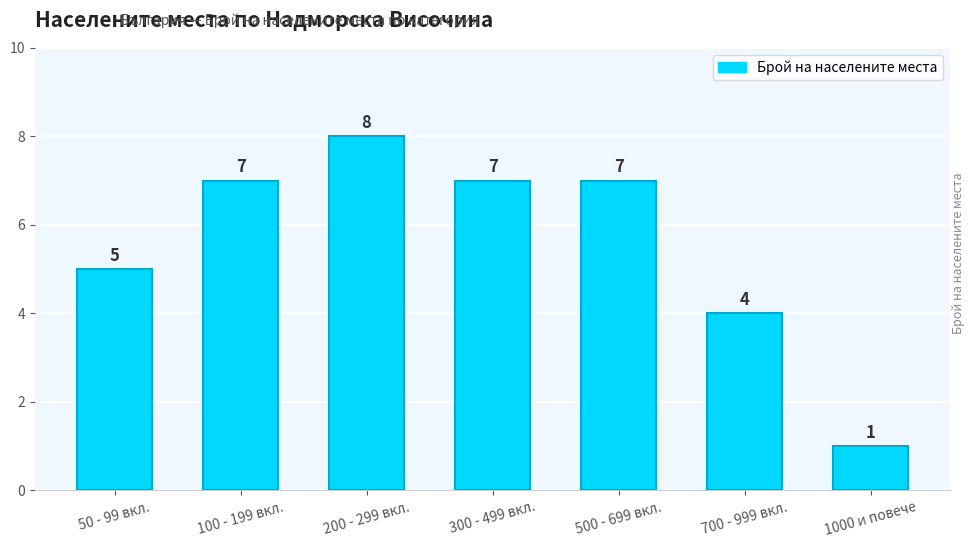

Are the bars grouped side by side (vs. stacked)?

No